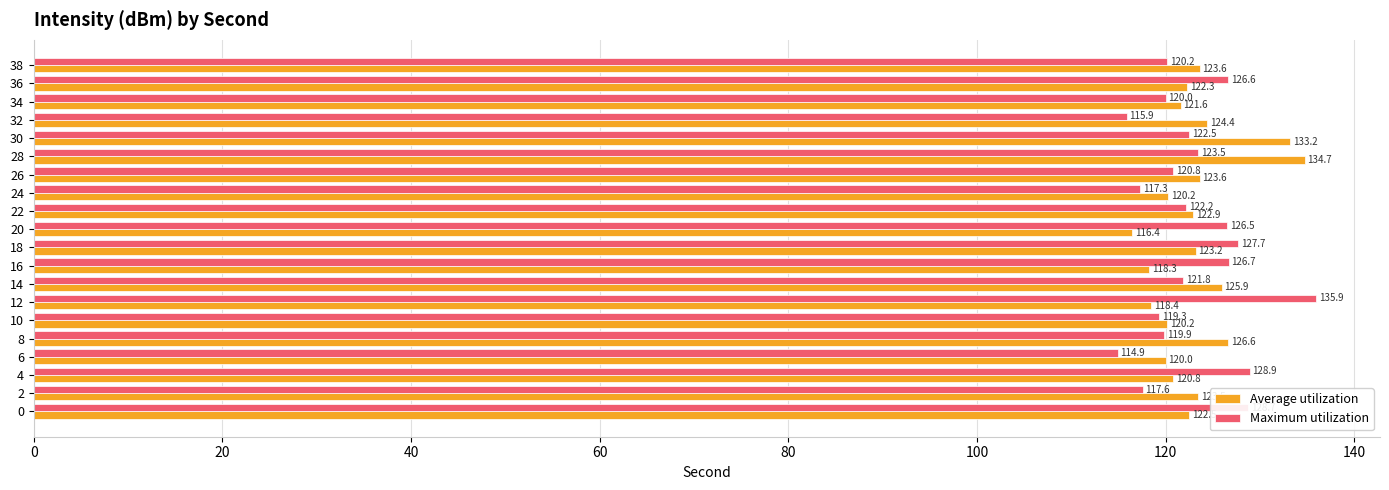

What is the spread (max minus min) of values at 0?

6.2